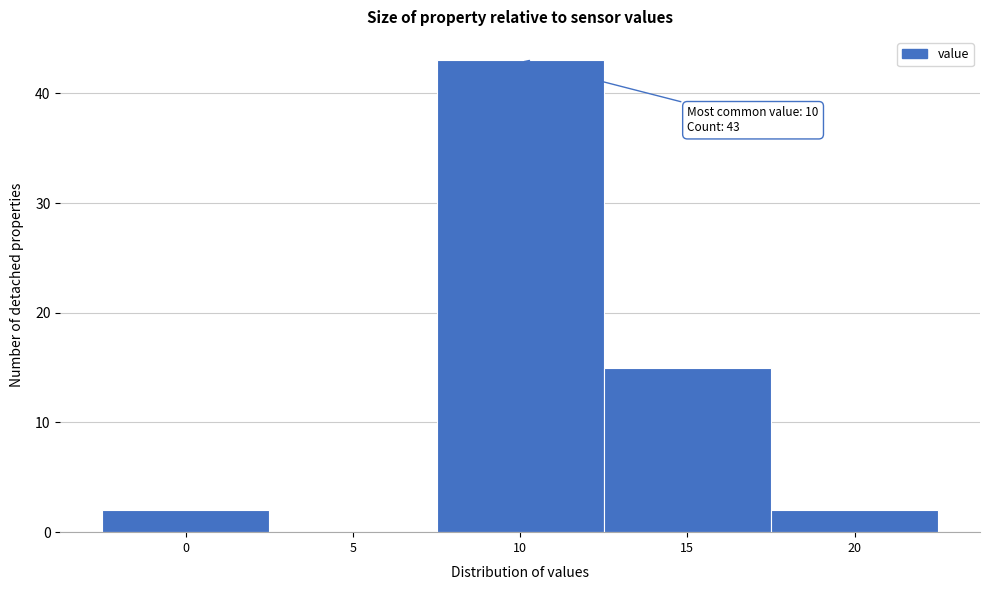

Reading left to right, what are all the values shown in this chart?

0=2	5=0	10=43	15=15	20=2